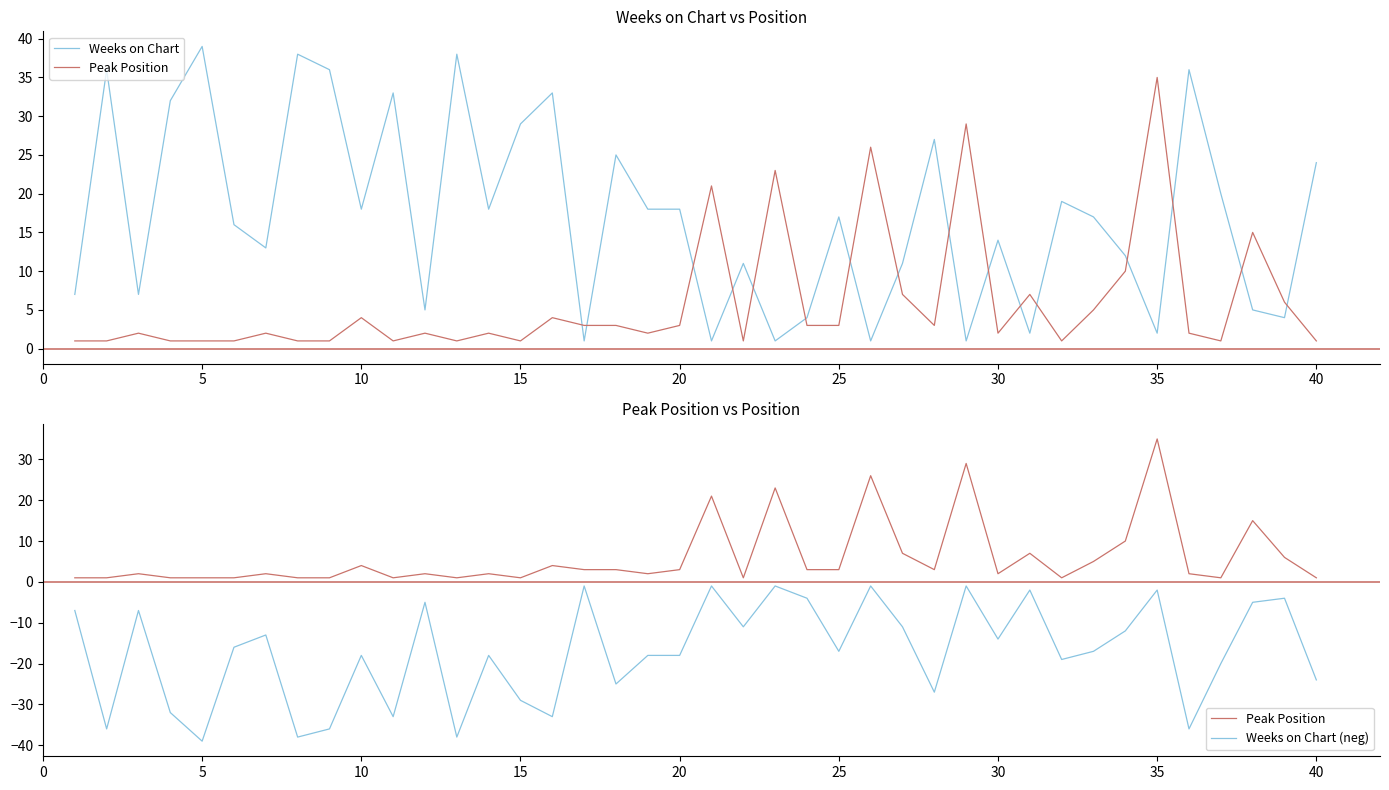

What is the minimum value for Weeks on Chart?

1